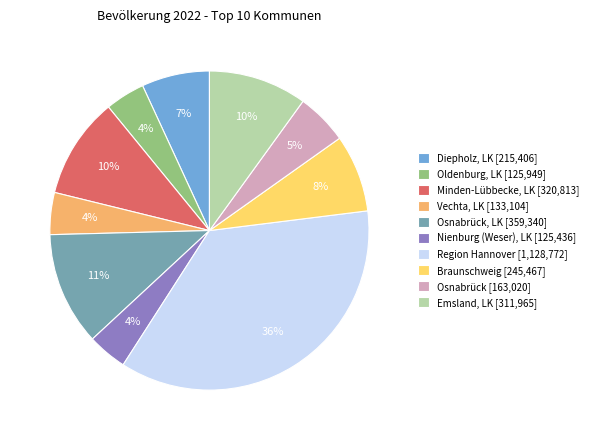

Do Osnabrück, LK [359,340] and Braunschweig [245,467] together represent more than half of the pie?

No